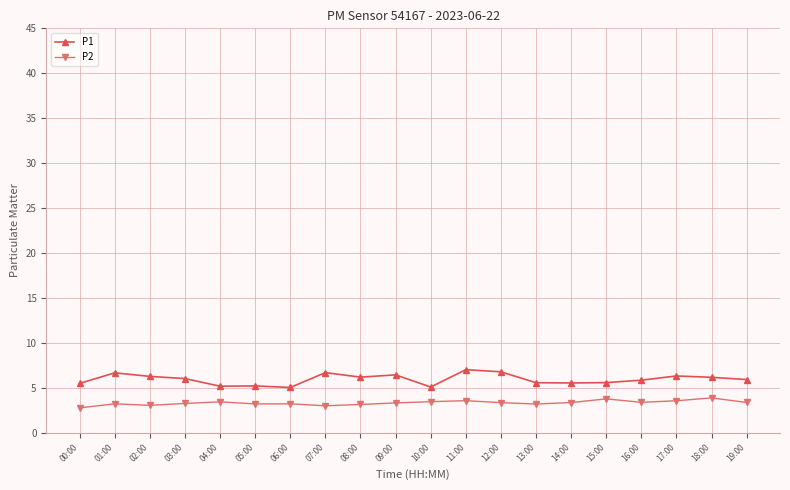

What are all the series names shown in the legend?

P1, P2